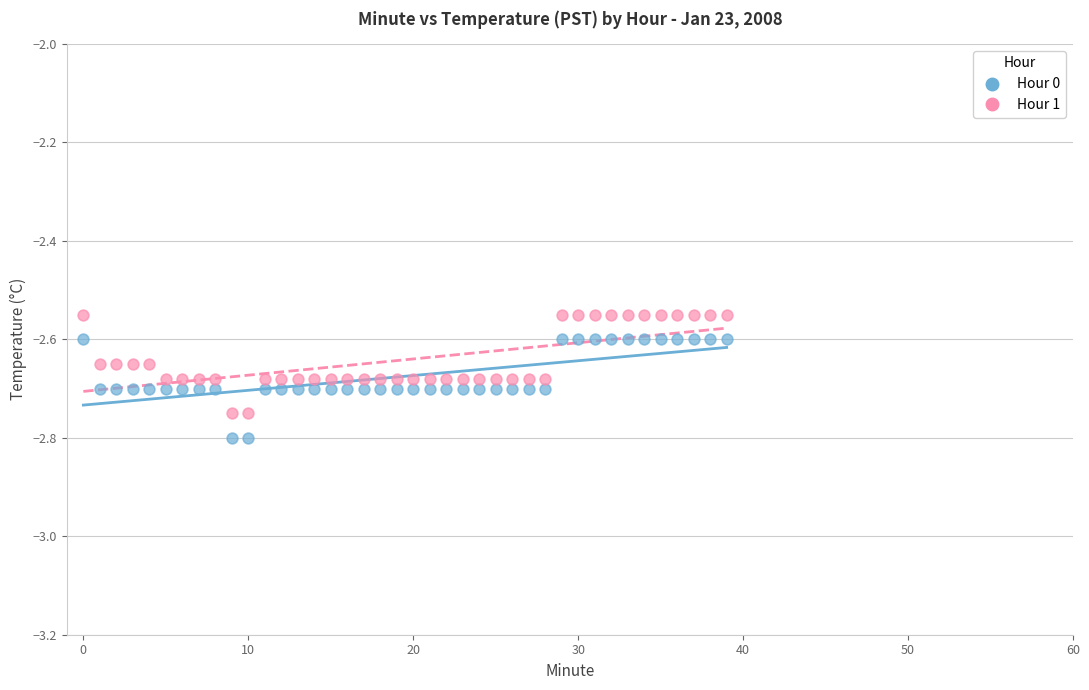

Which series contains the highest Y value?

Hour 1